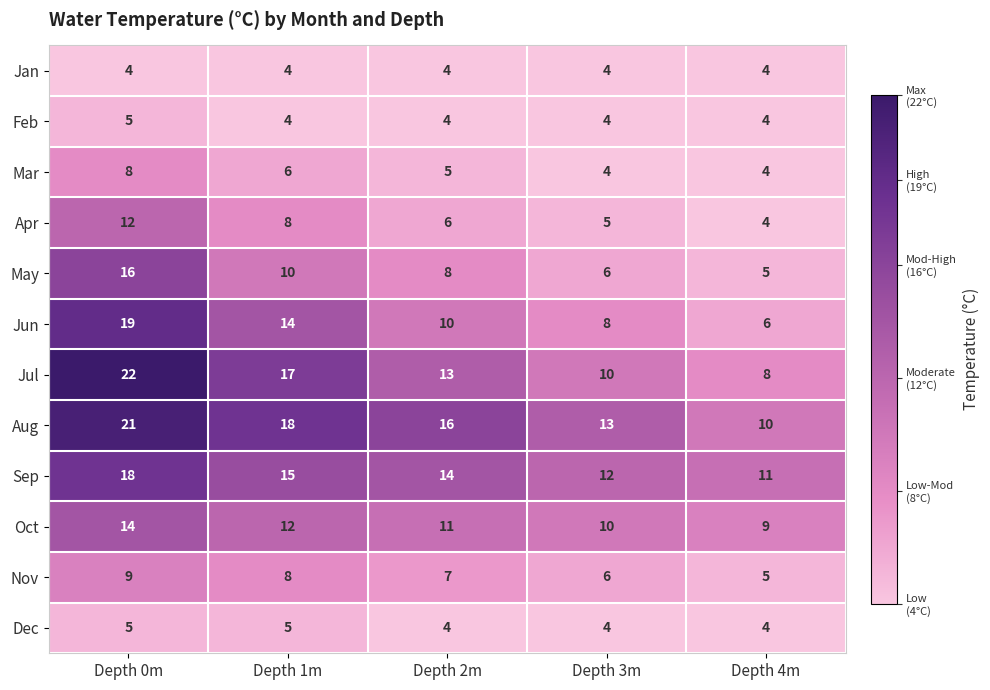

What is the lowest value of the Jun series?

6